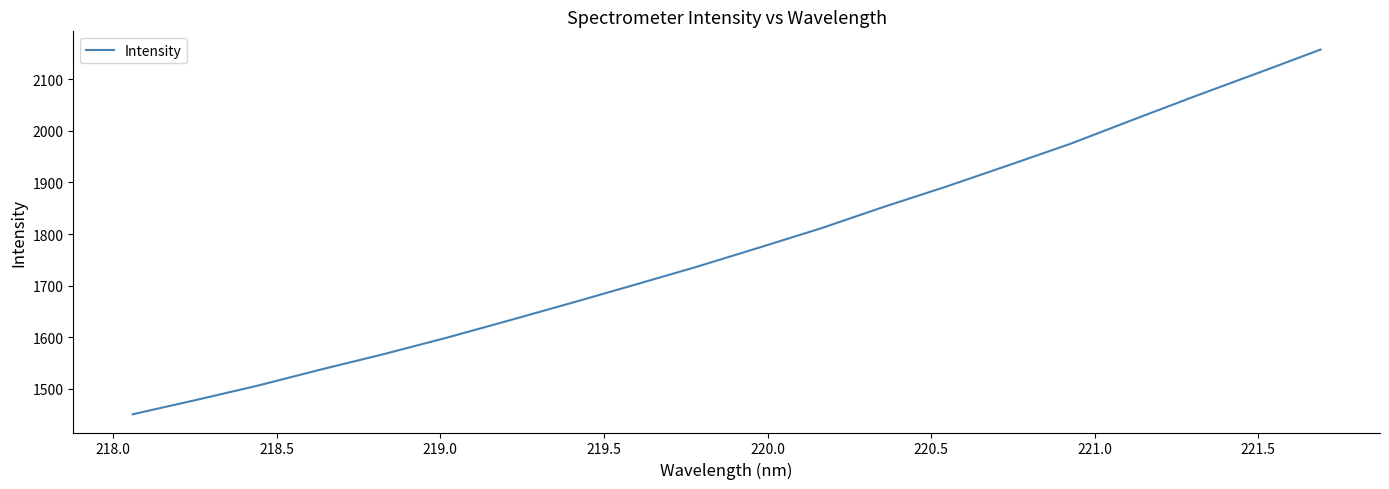

What is the difference between the maximum and minimum values?

706.7